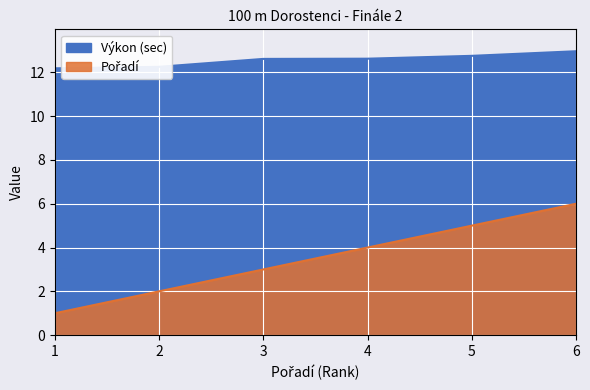

True or false: Výkon and Pořadí cross at least once.

False